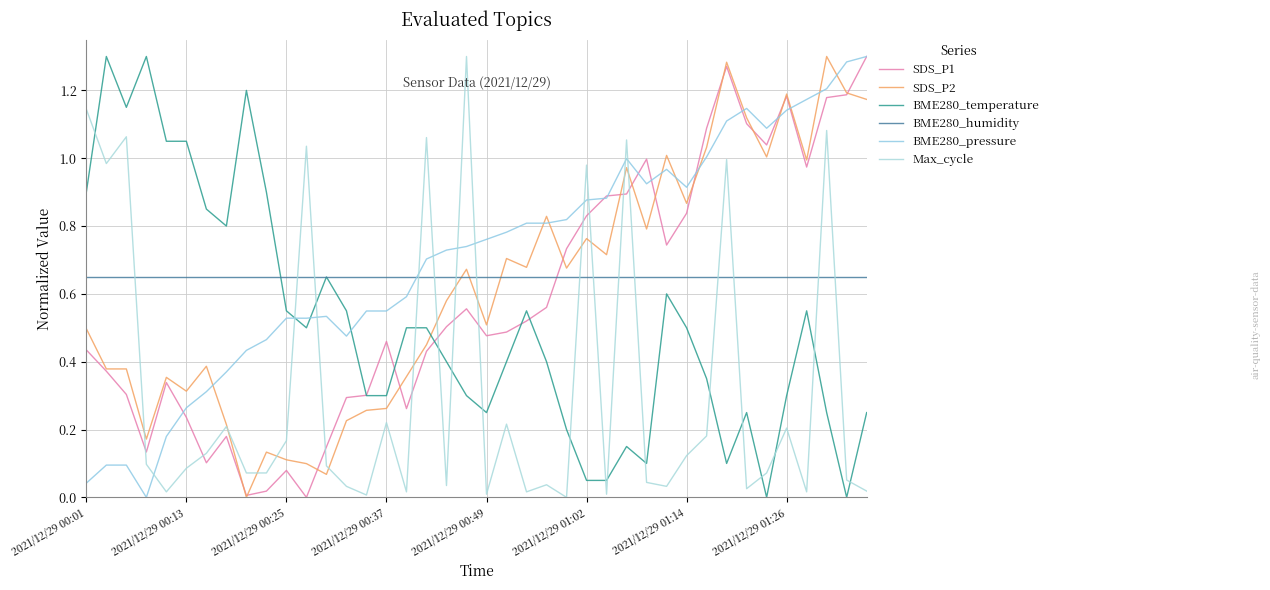

What is the value of the BME280_humidity point at the 25th from the left?

0.7